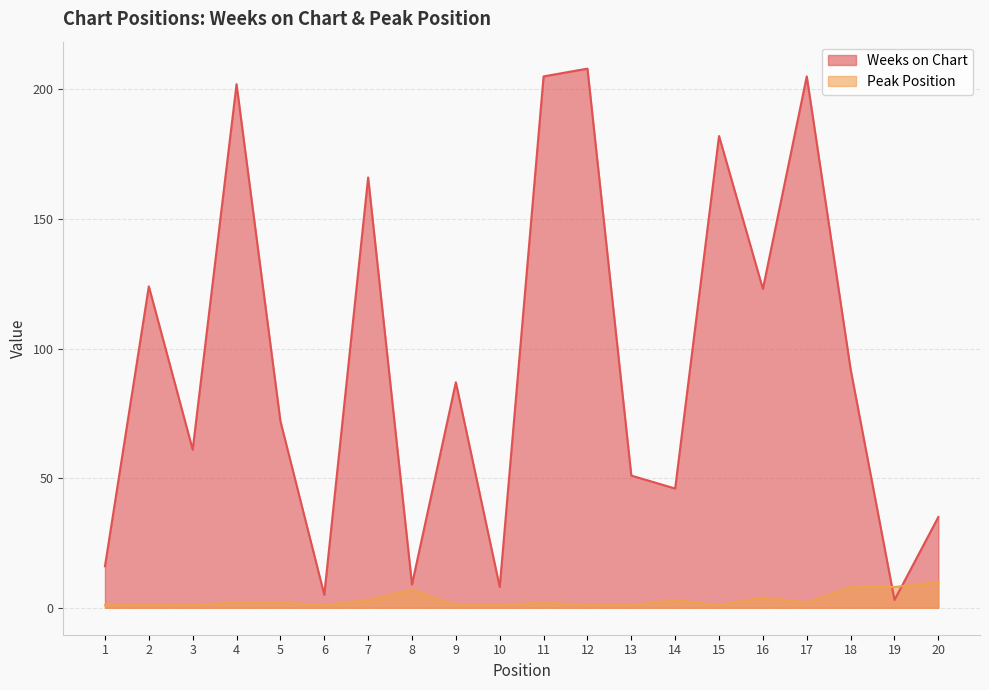

What value does the Peak Position series have at 2?

1